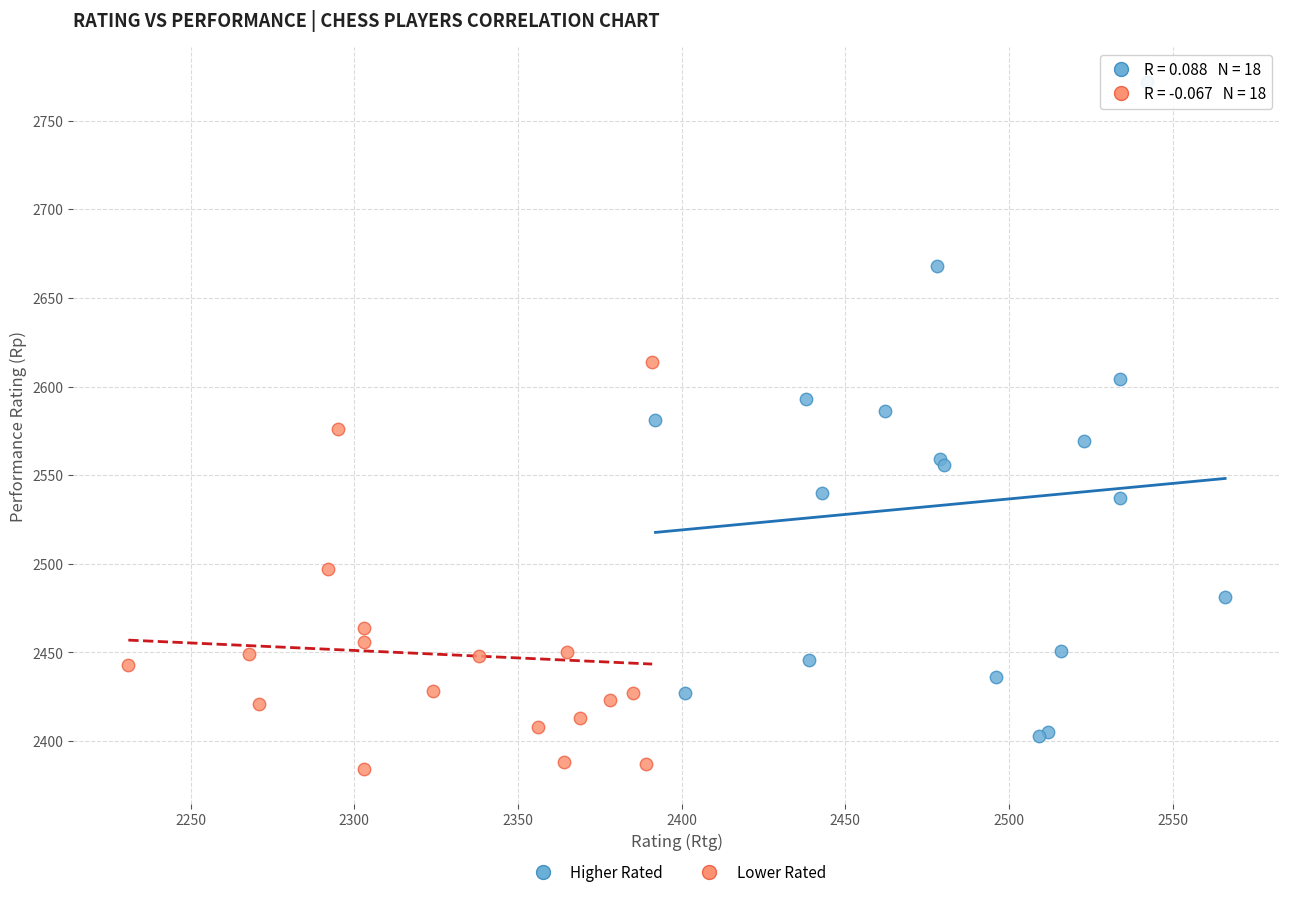

Which series has the widest spread of Y values?

Higher Rated